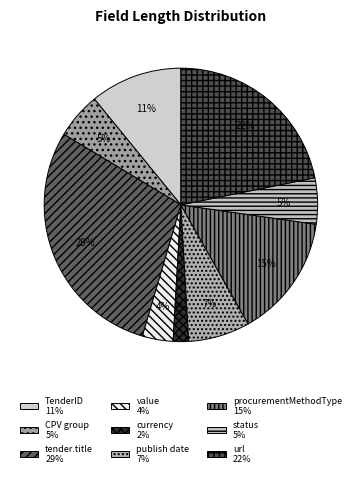

How many slices are in this pie chart?

9